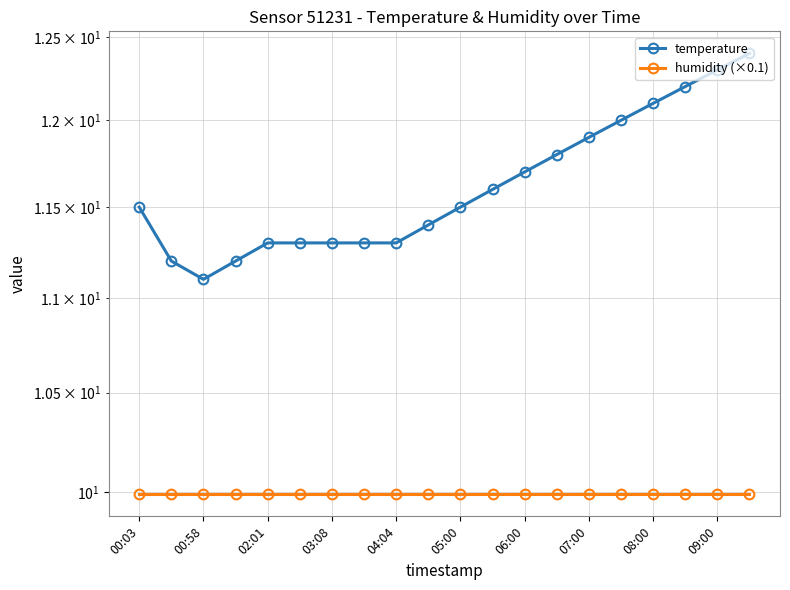

True or false: humidity (×0.1) has more than 0 points higher than both neighbors.

False